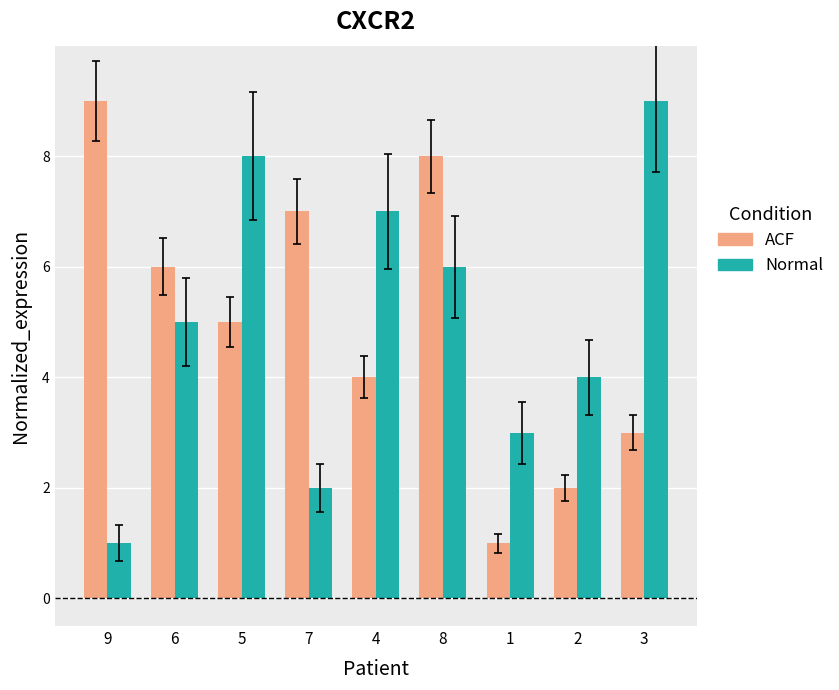

How many data points in Normal are less than 5?

4